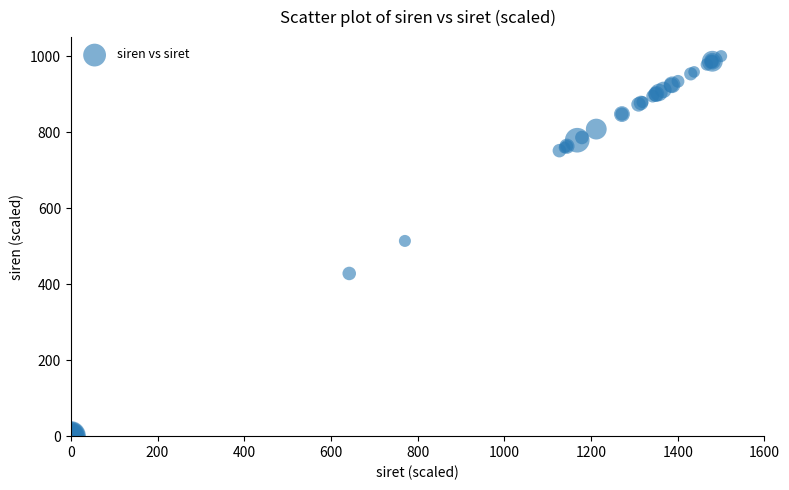

What Y value in the scatter plot is closest to 500?

513.7